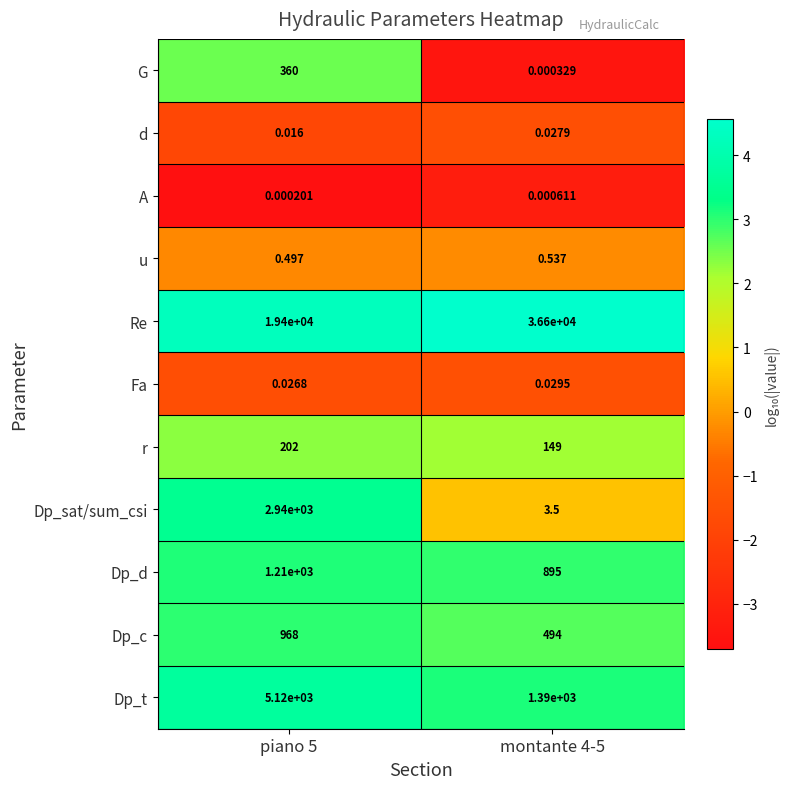

Which series has the widest spread of values?

Re